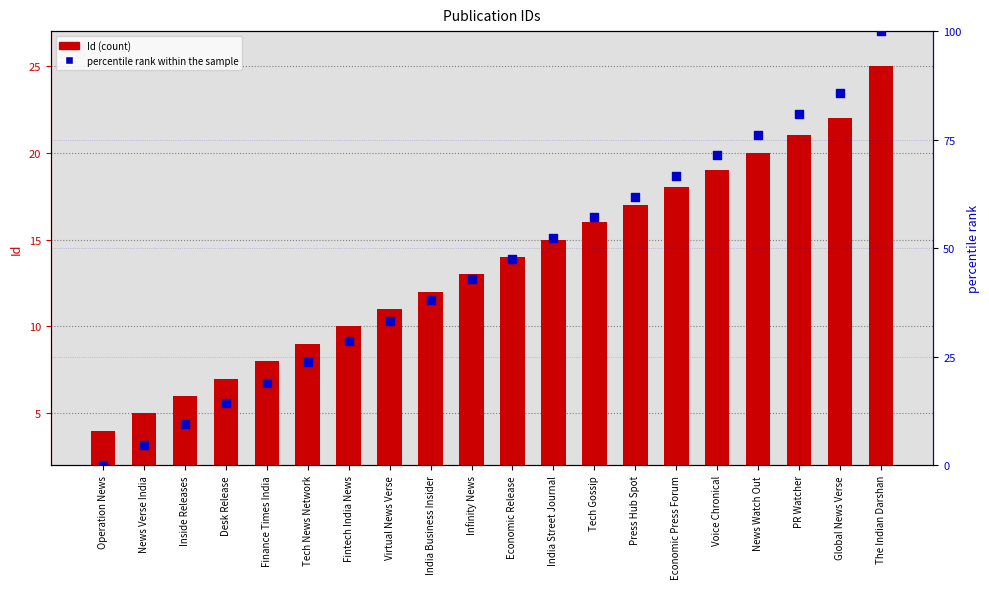

Which series contains the lowest Y value?

percentile rank within the sample